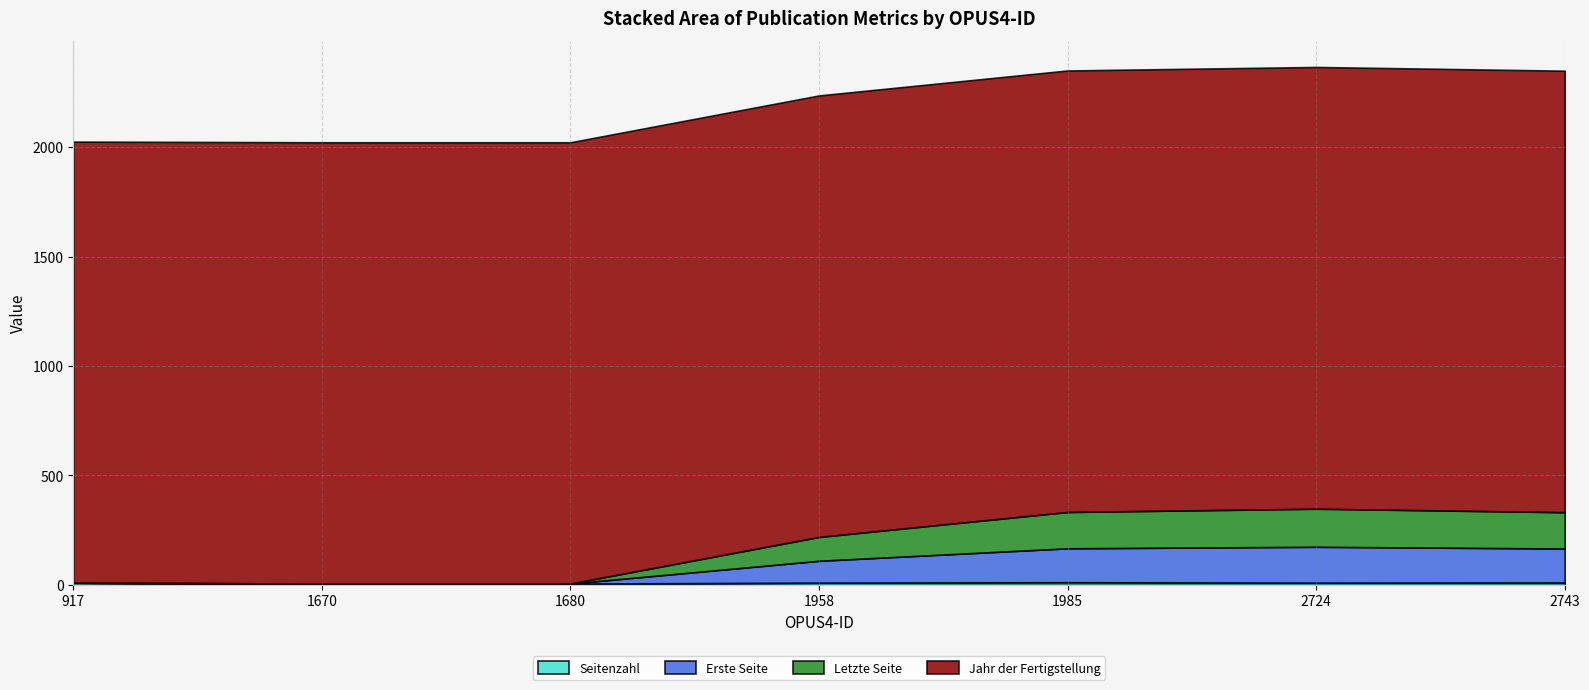

Count the number of data series in this chart.

4